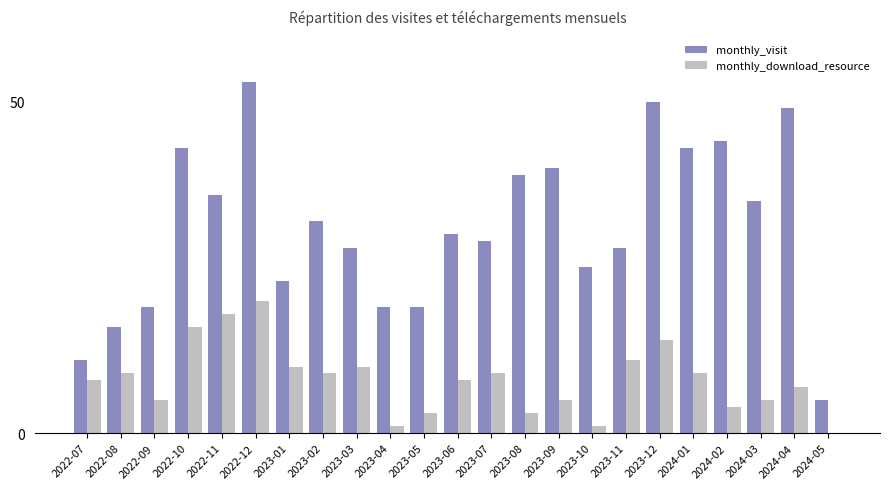

What is the total value across all series at 2022-10?

59